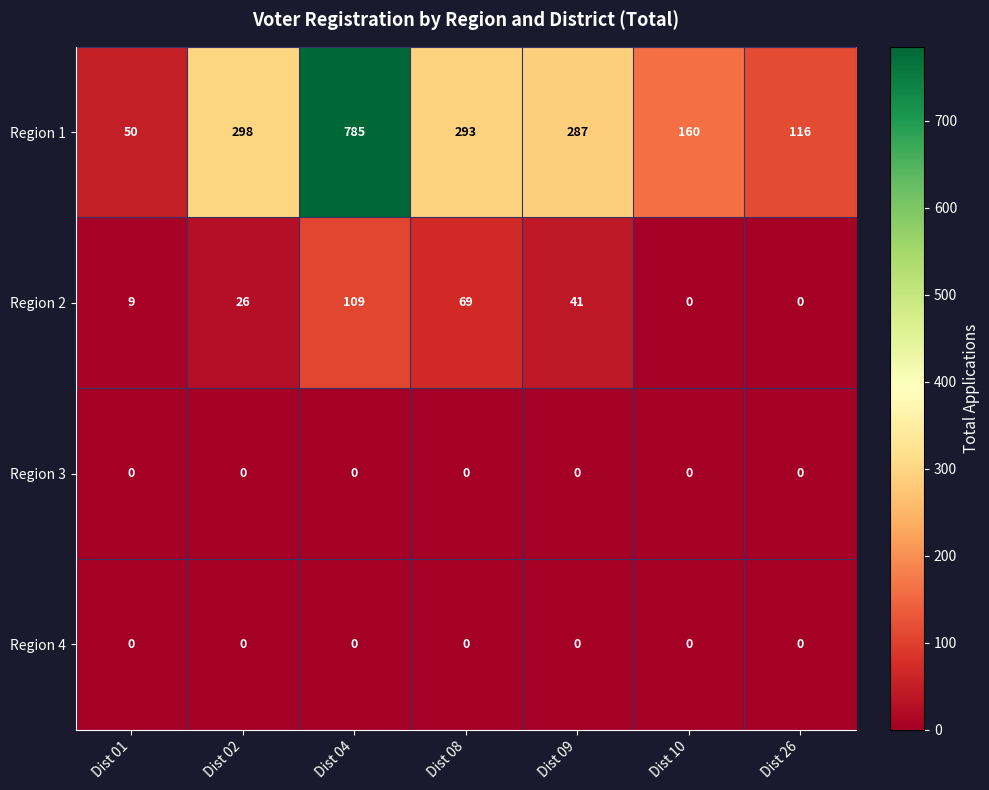

How many series are shown in this chart?

4